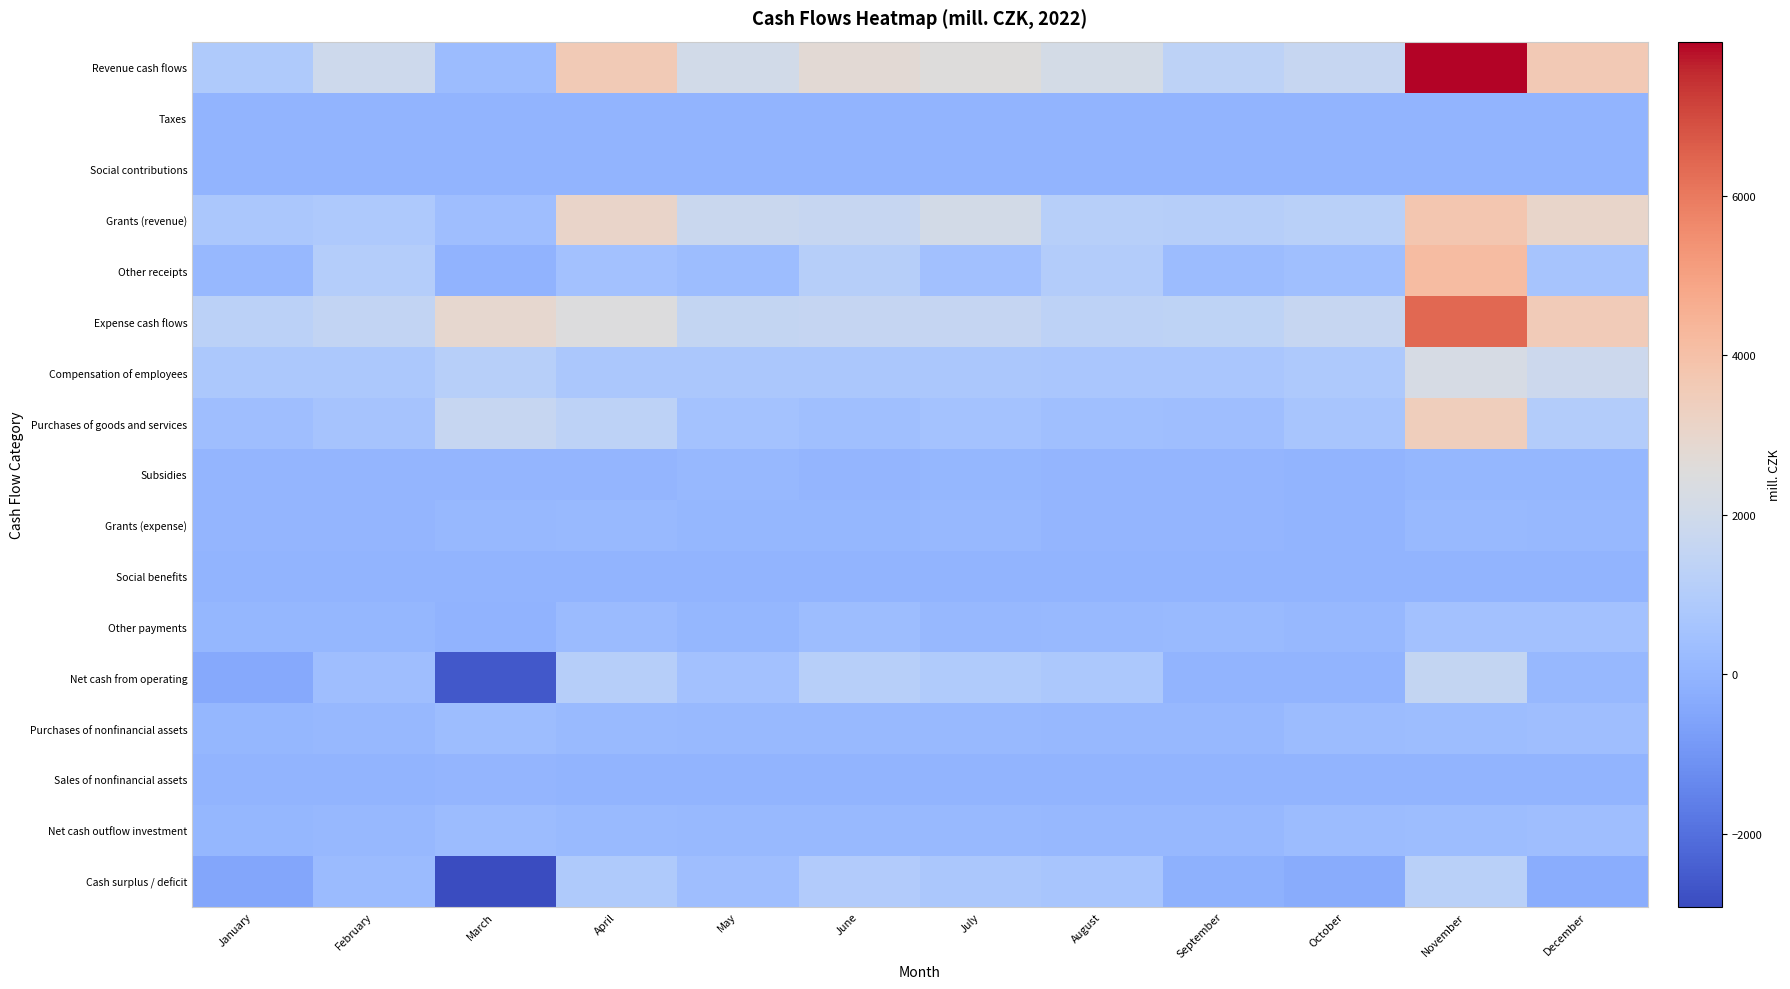

Which series has the largest range (max minus min)?

Revenue cash flows